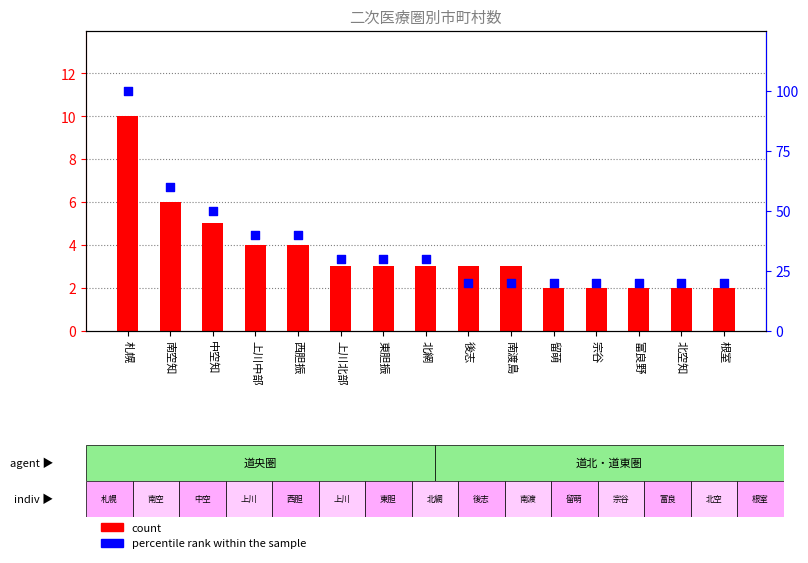

Which series has the largest total across all categories?

percentile rank within the sample